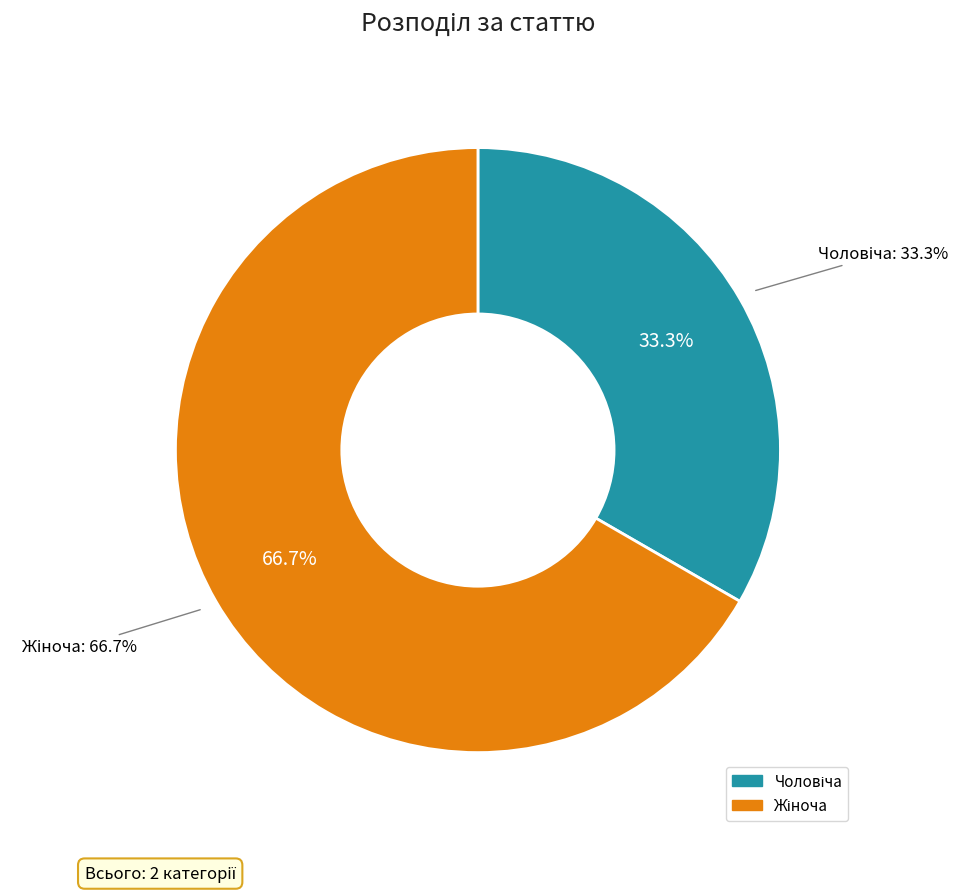

What is the ratio of the value at Жіноча to the value at Чоловіча?

2.0